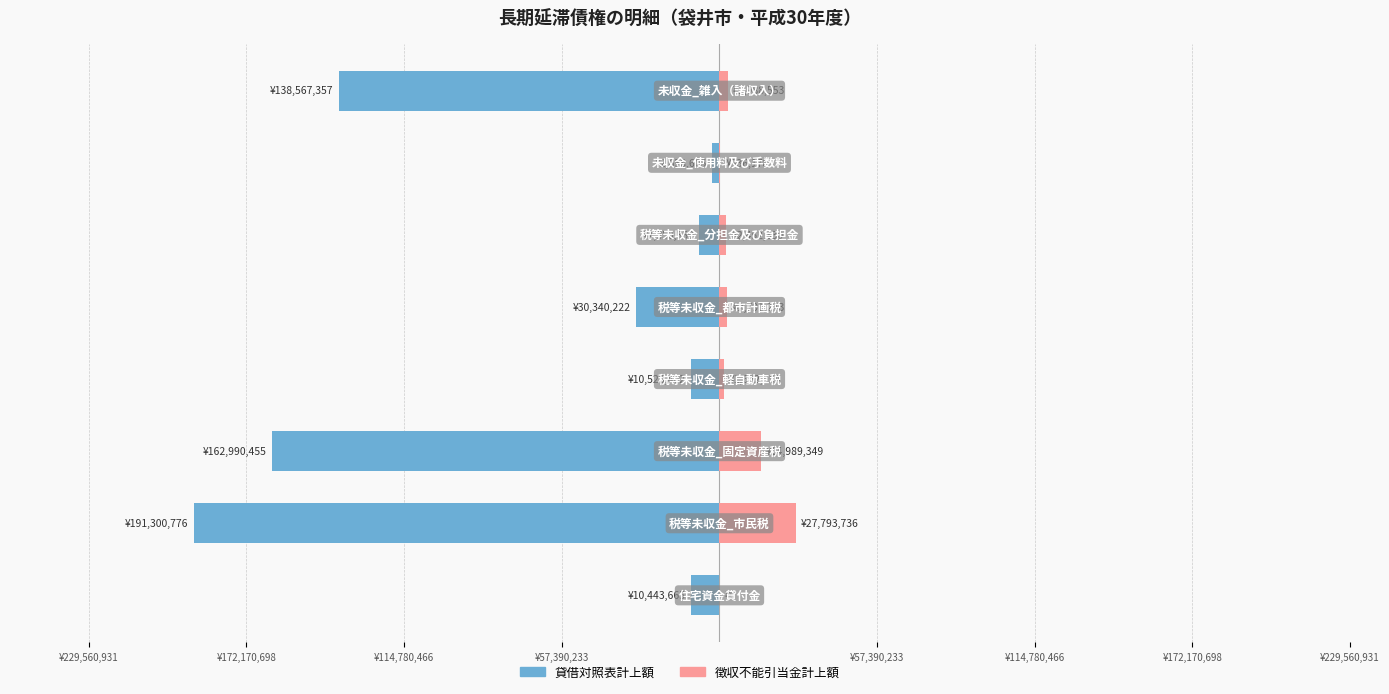

Count the number of categories in the chart.

8